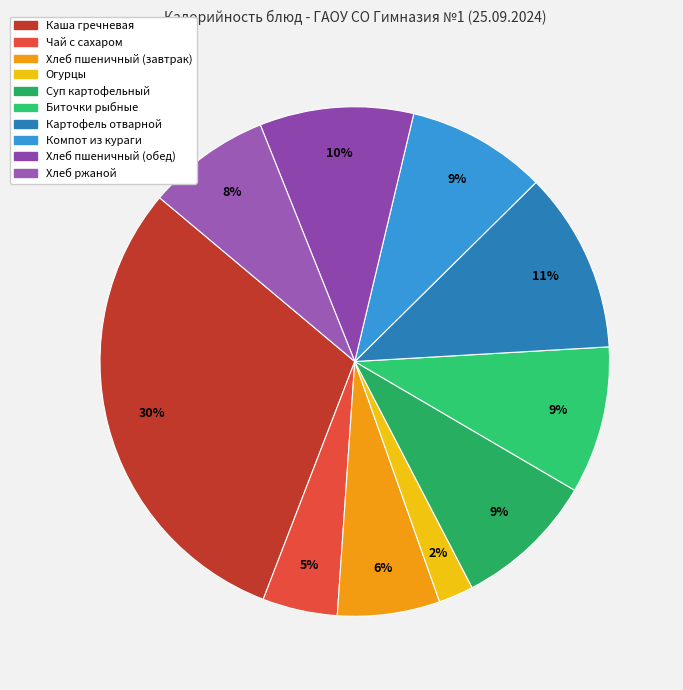

Between Хлеб ржаной and Суп картофельный, which is larger?

Суп картофельный